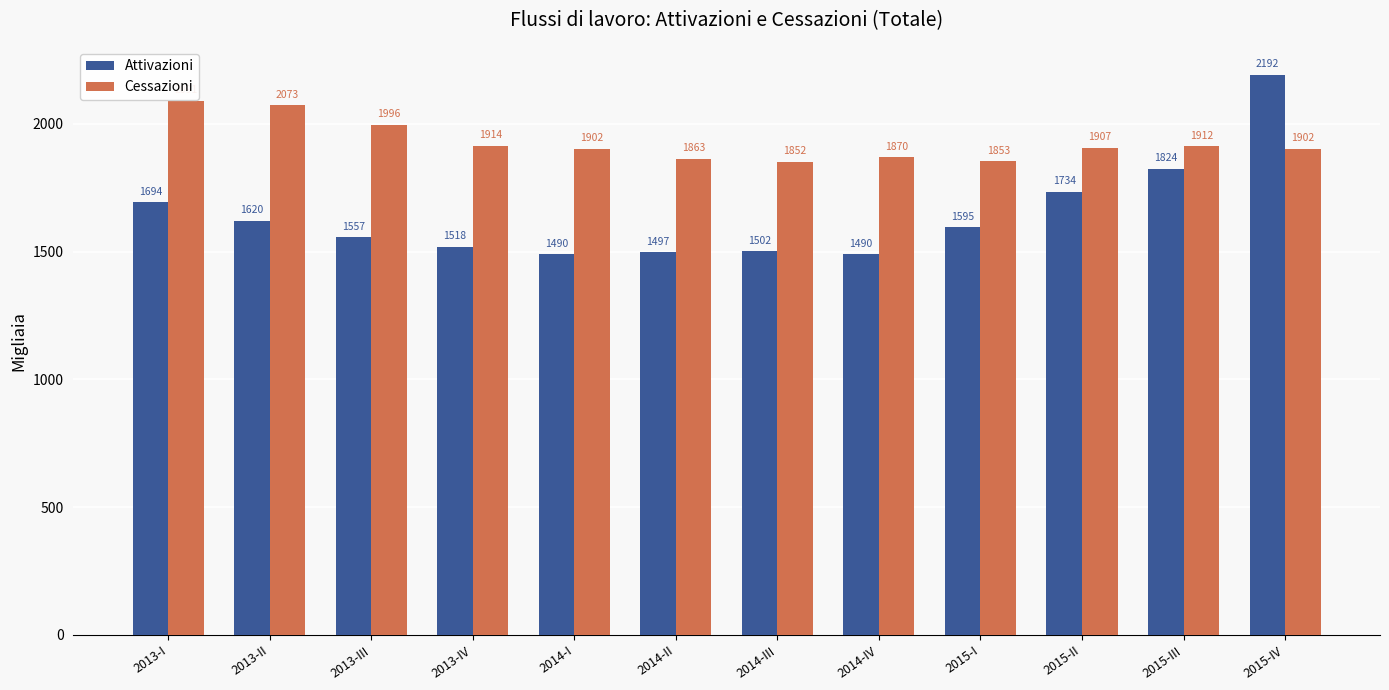

How many bars are there in total?

24